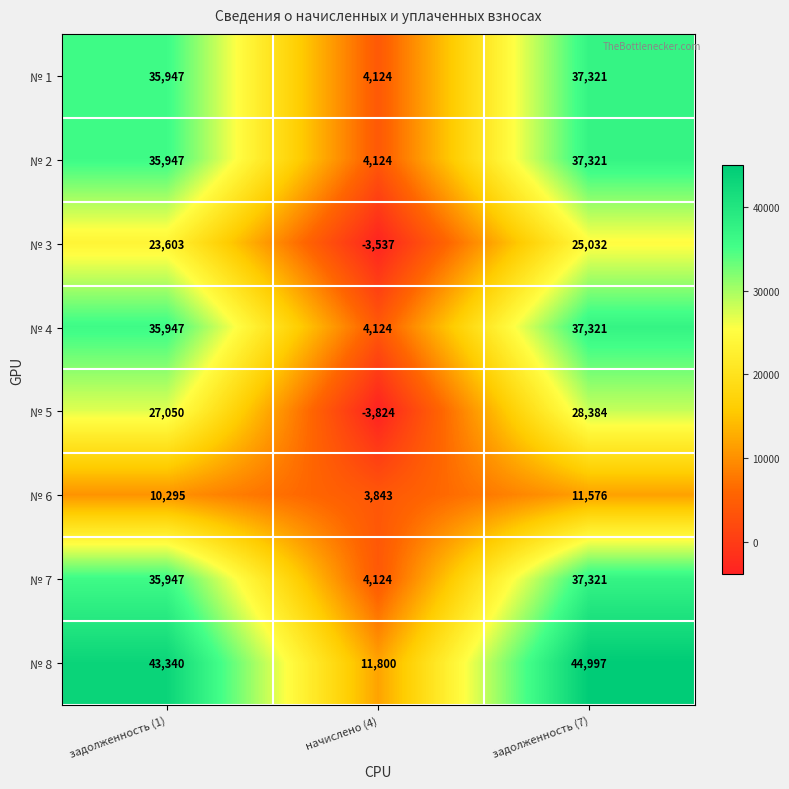

What is the approximate value of № 1 at задолженность (7), to the nearest 100?

37300